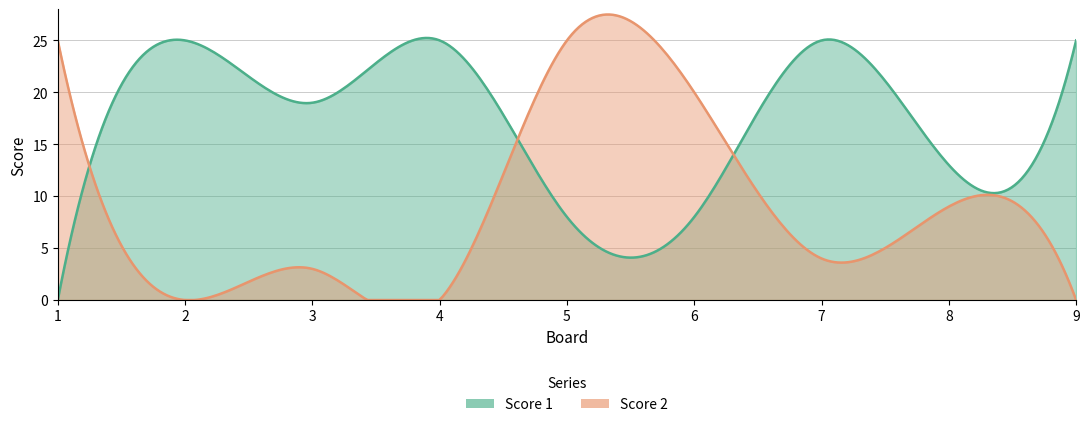

At which label is Score 2 closest to 12?

8